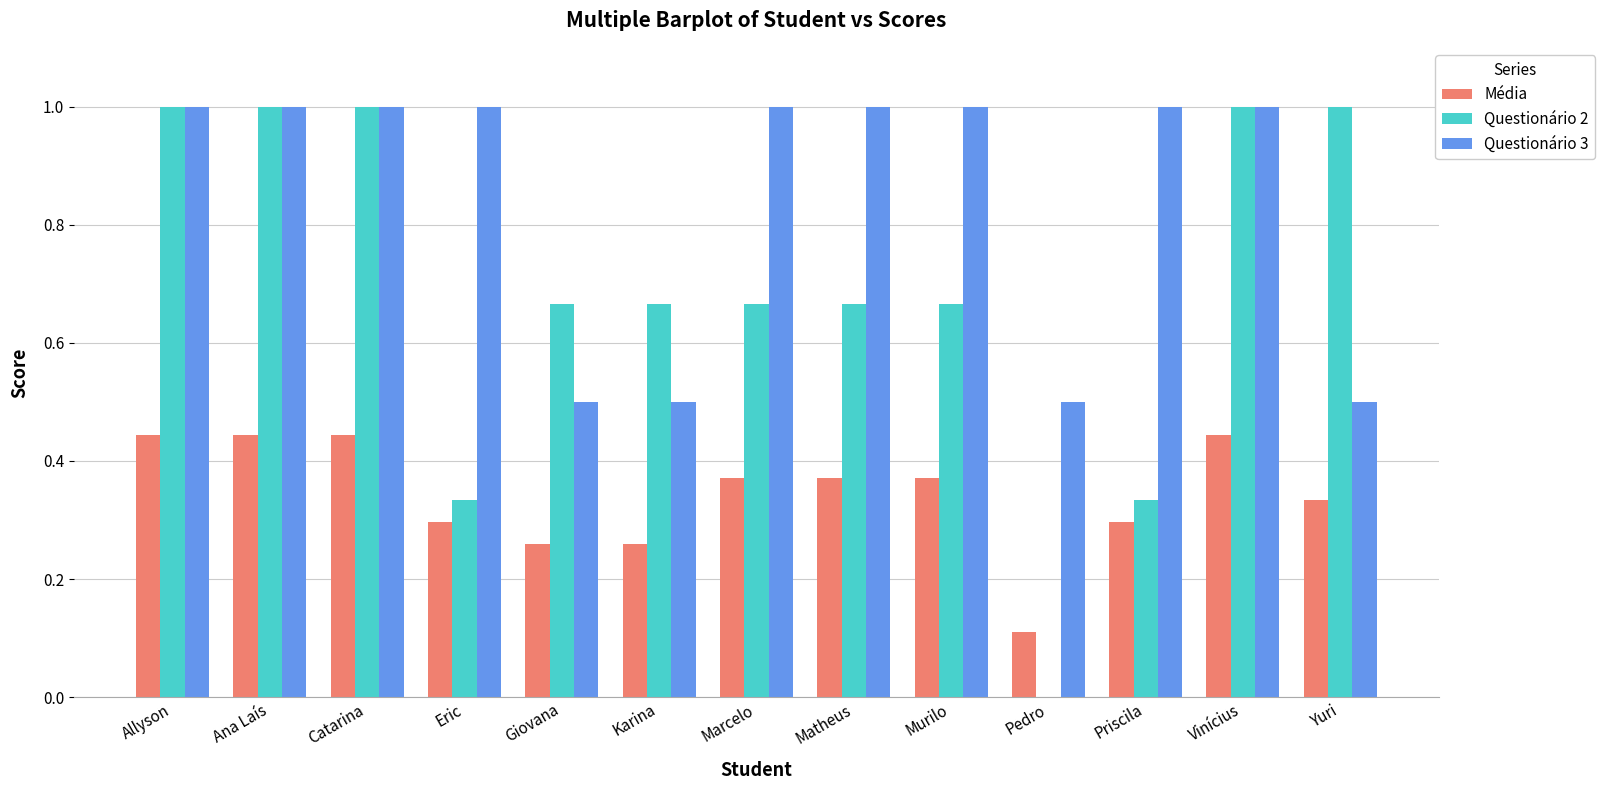

True or false: Questionário 3 has a value of 0.2 at Catarina.

False